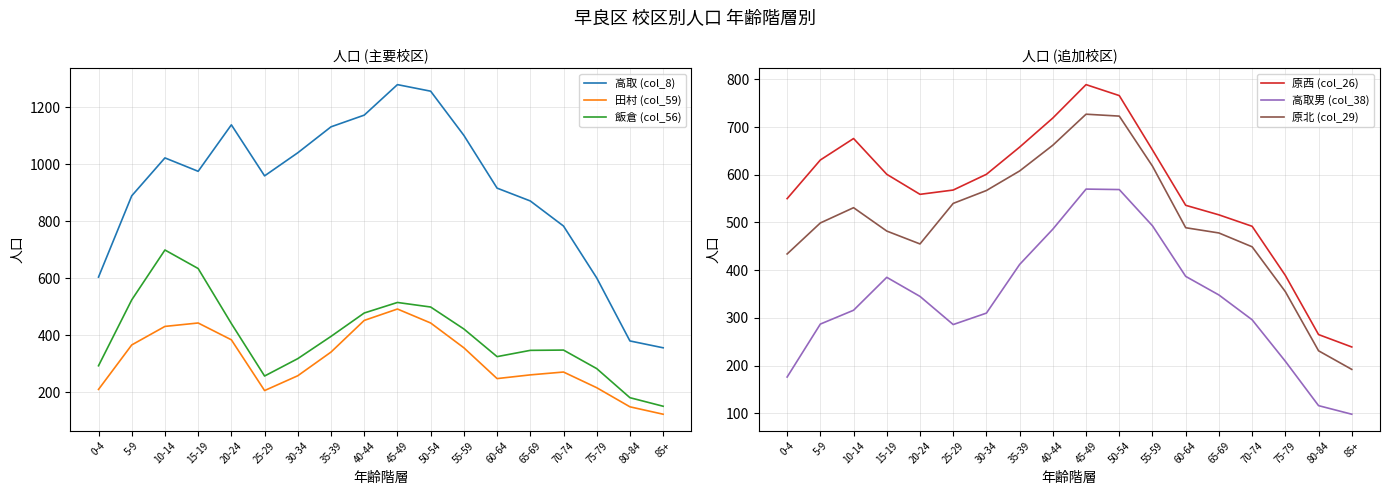

What is the total value across all series at 45-49?

4372